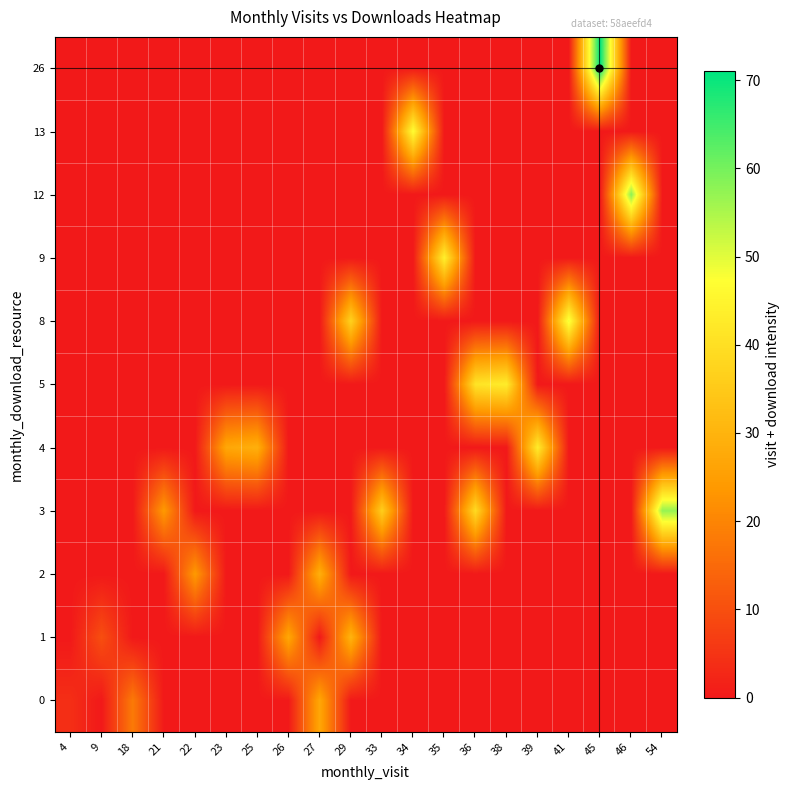

Which label corresponds to the largest value in the chart?

45